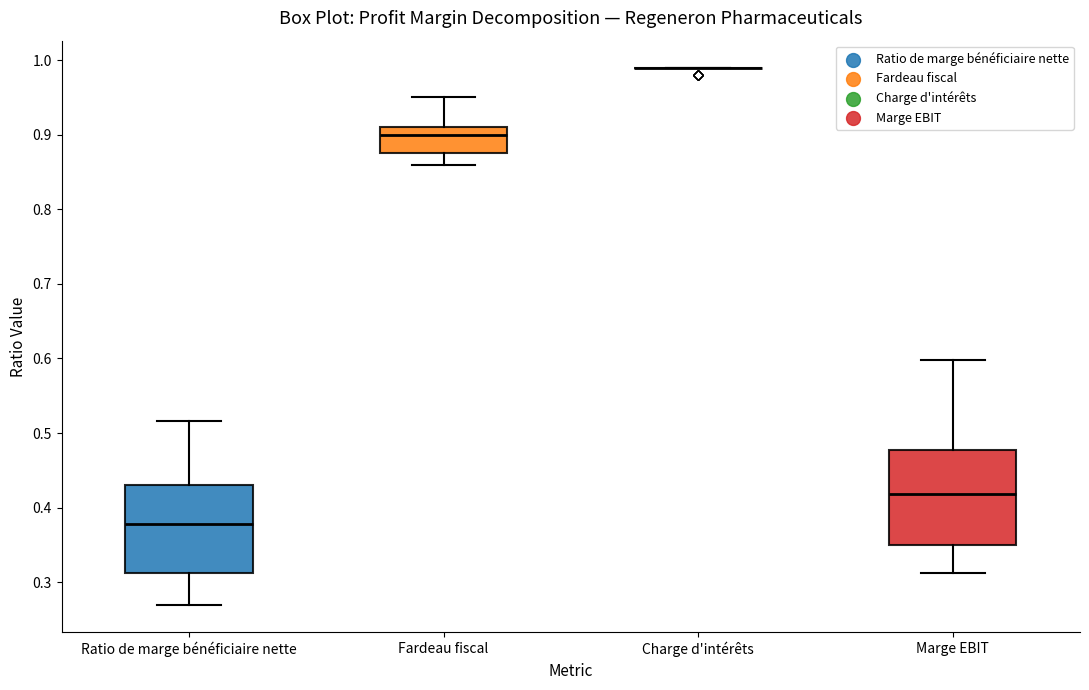

Comparing the boxes themselves (not the whiskers), which one is the tallest?

Marge EBIT